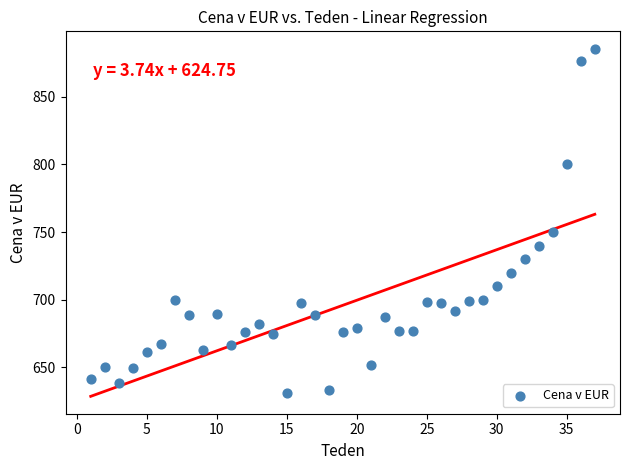

What Y value in the scatter plot is closest to 758?

750.0